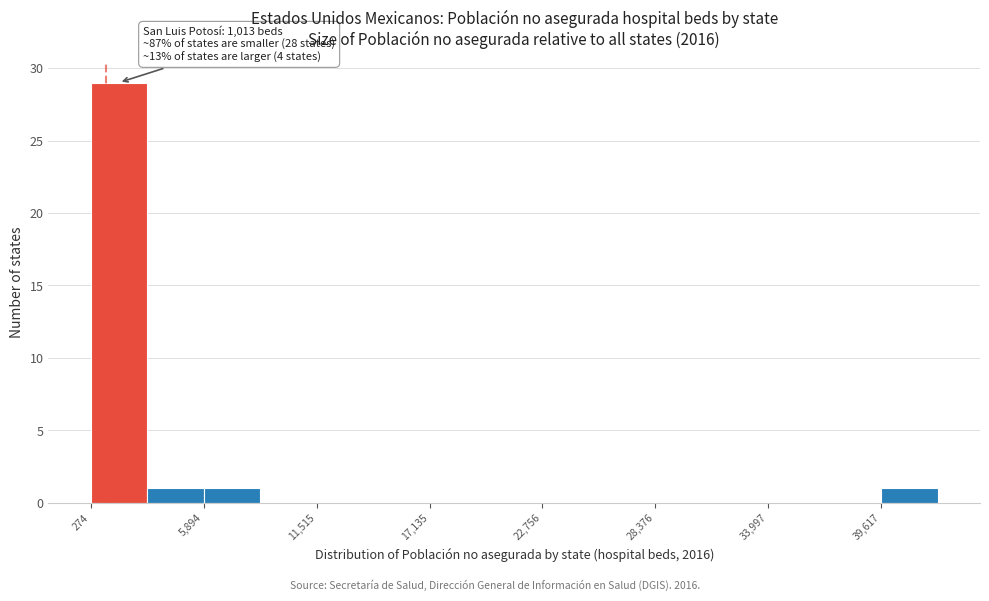

Read against the x-axis, roughly where is the centre of the tallest bar?

2000